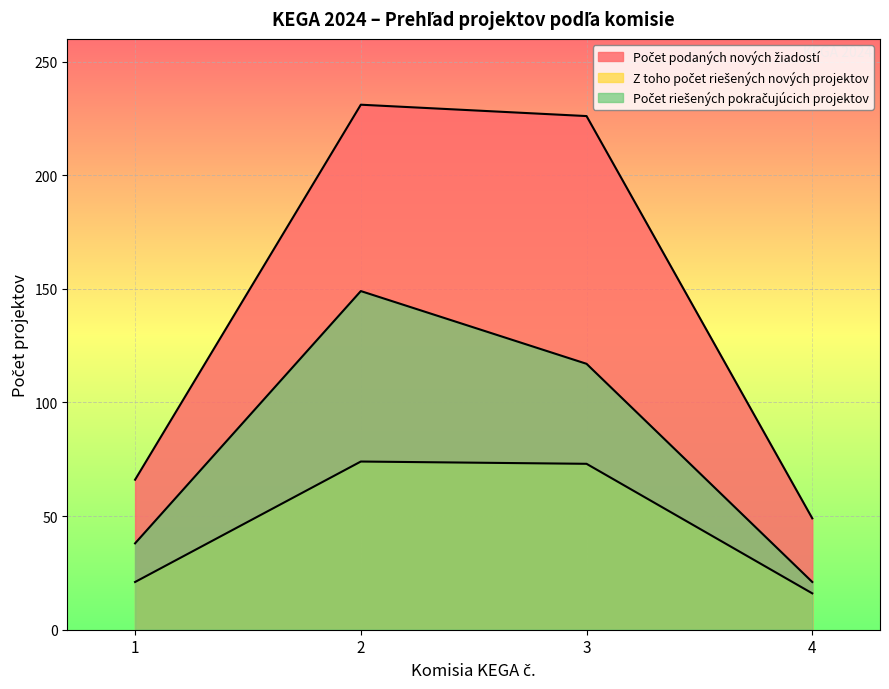

How many series are shown in this chart?

3